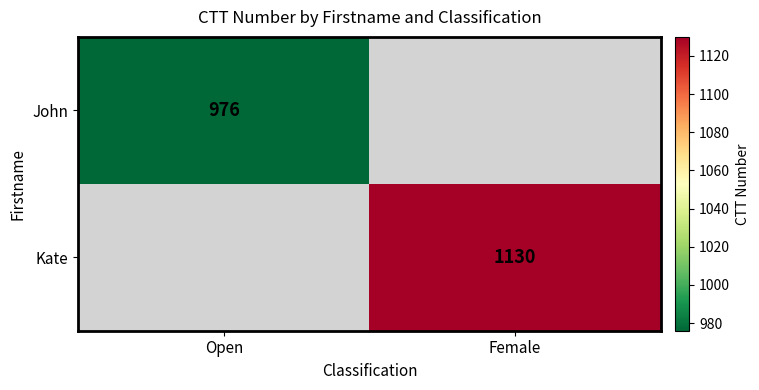

Is the value of Kate at Female greater than the value of John at Open?

Yes